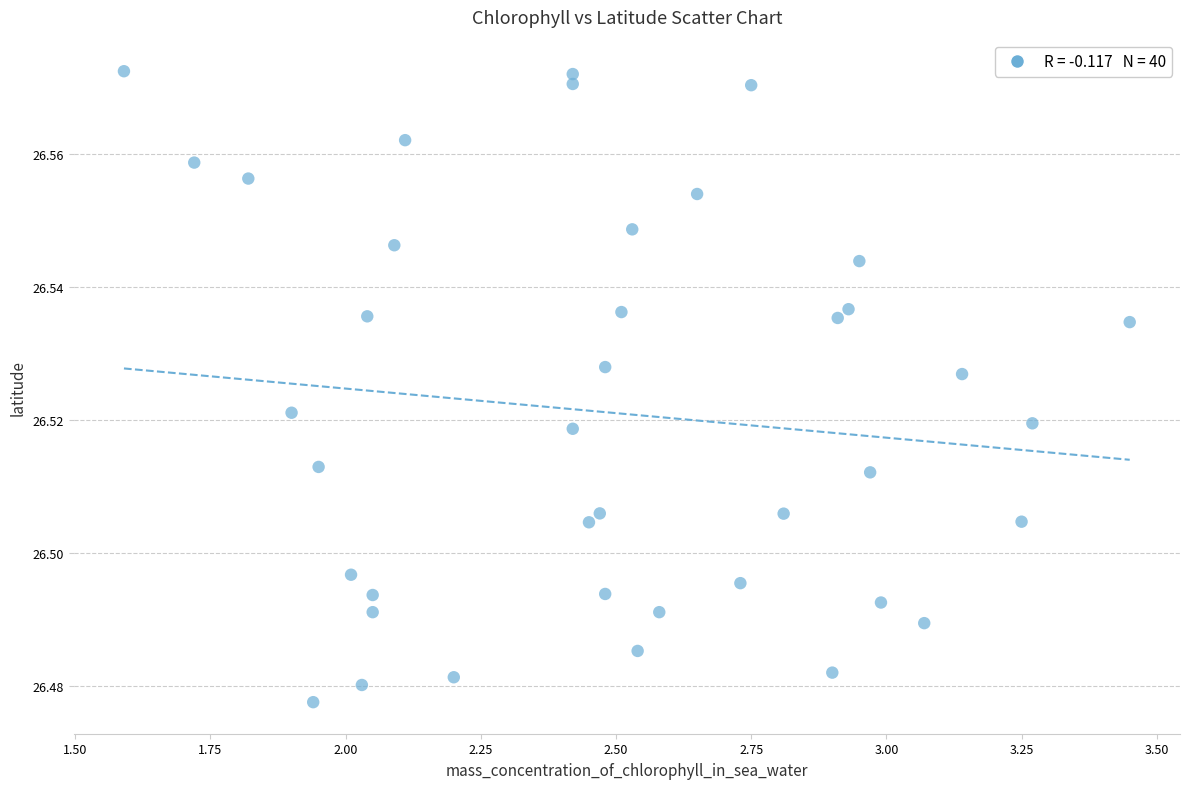

What is the range of X values (max minus min)?

1.9